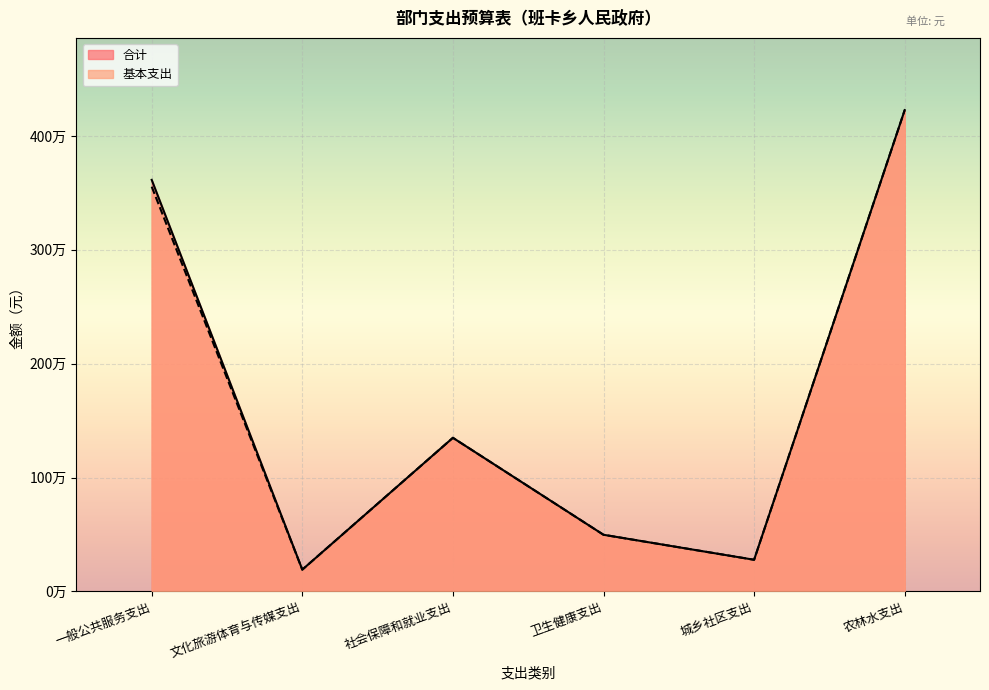

What are all the series names shown in the legend?

合计, 基本支出